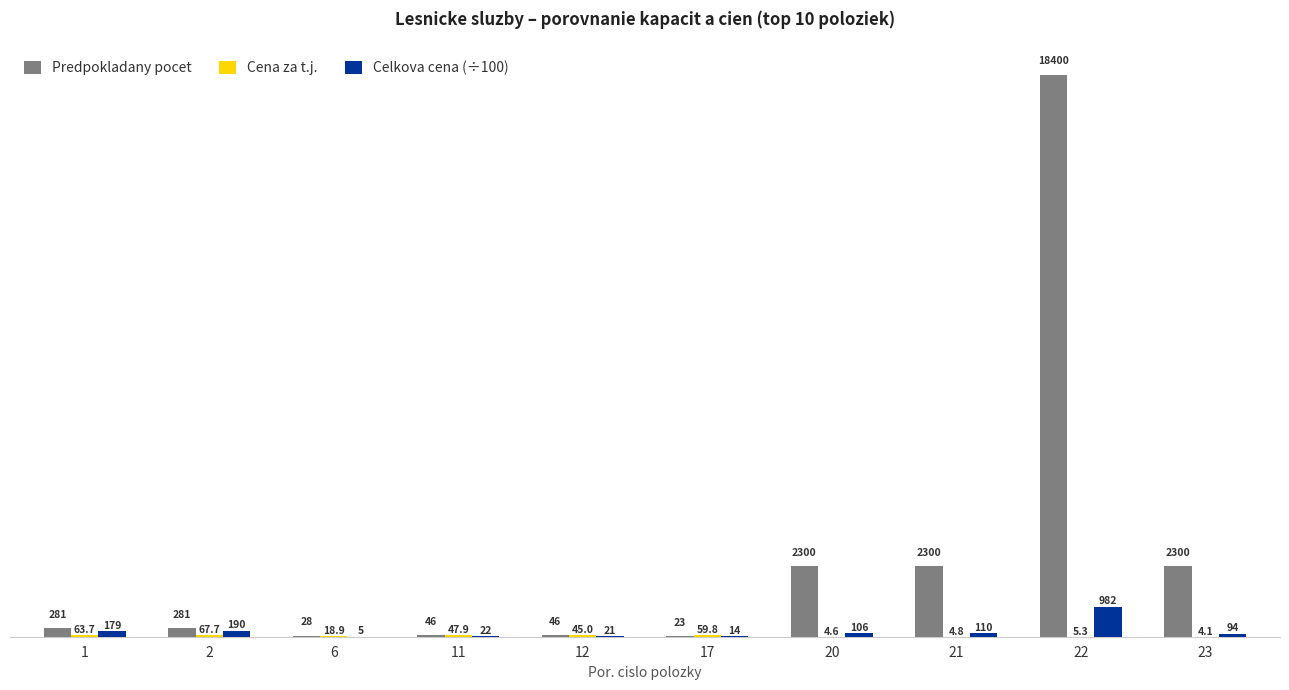

Is the value of Celkova cena (÷100) at 11 greater than the value of Predpokladany pocet at 20?

No